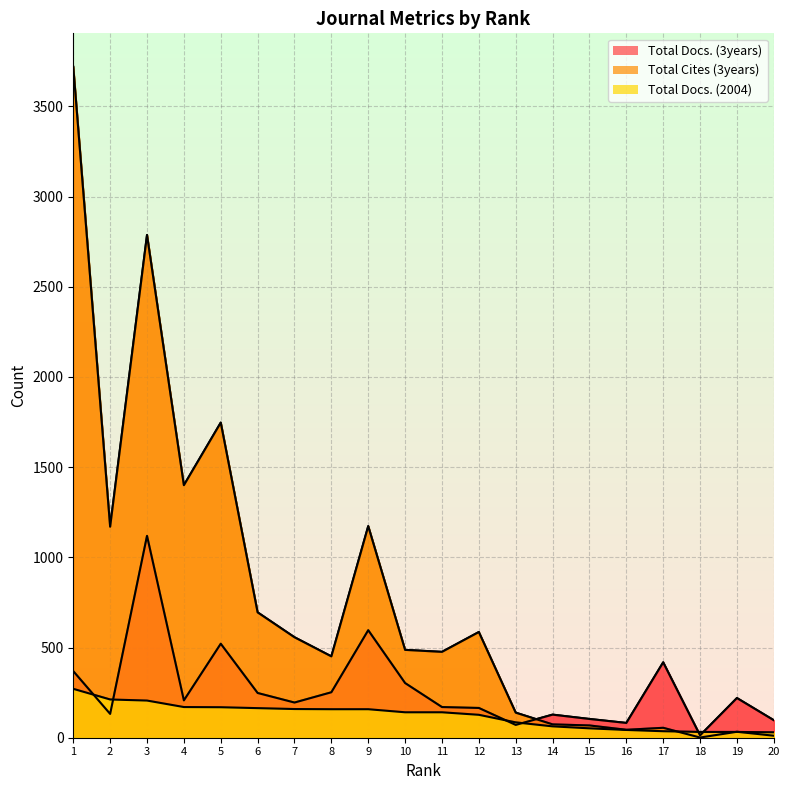

List the labels in order of Total Cites (3years) value, largest first.

1, 3, 5, 4, 9, 2, 6, 12, 7, 10, 11, 8, 13, 14, 15, 17, 16, 19, 20, 18